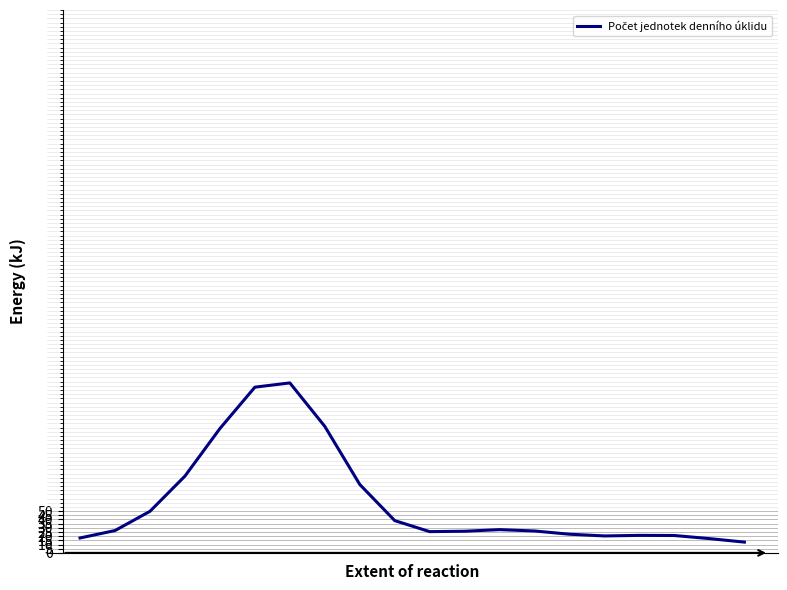

What is the difference between the maximum and minimum values?

190.6